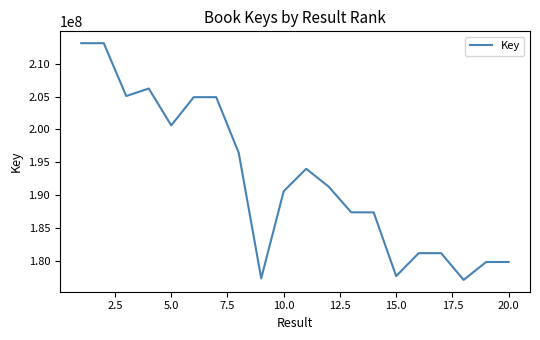

What is the minimum value shown in the chart?

177055682